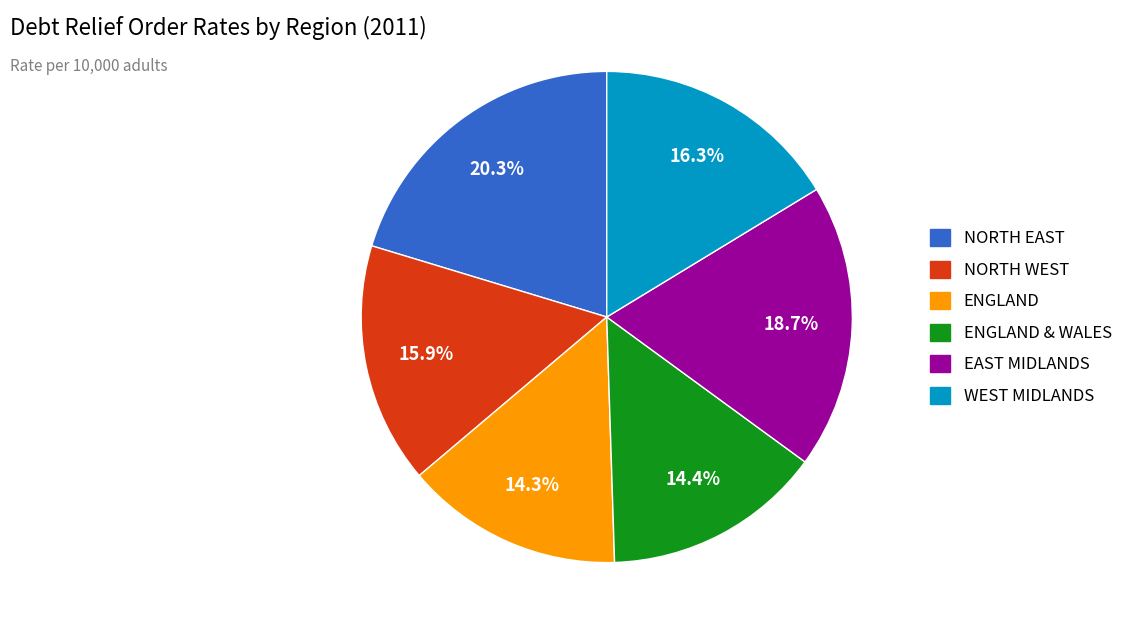

Is there any slice that represents more than half of the pie?

No